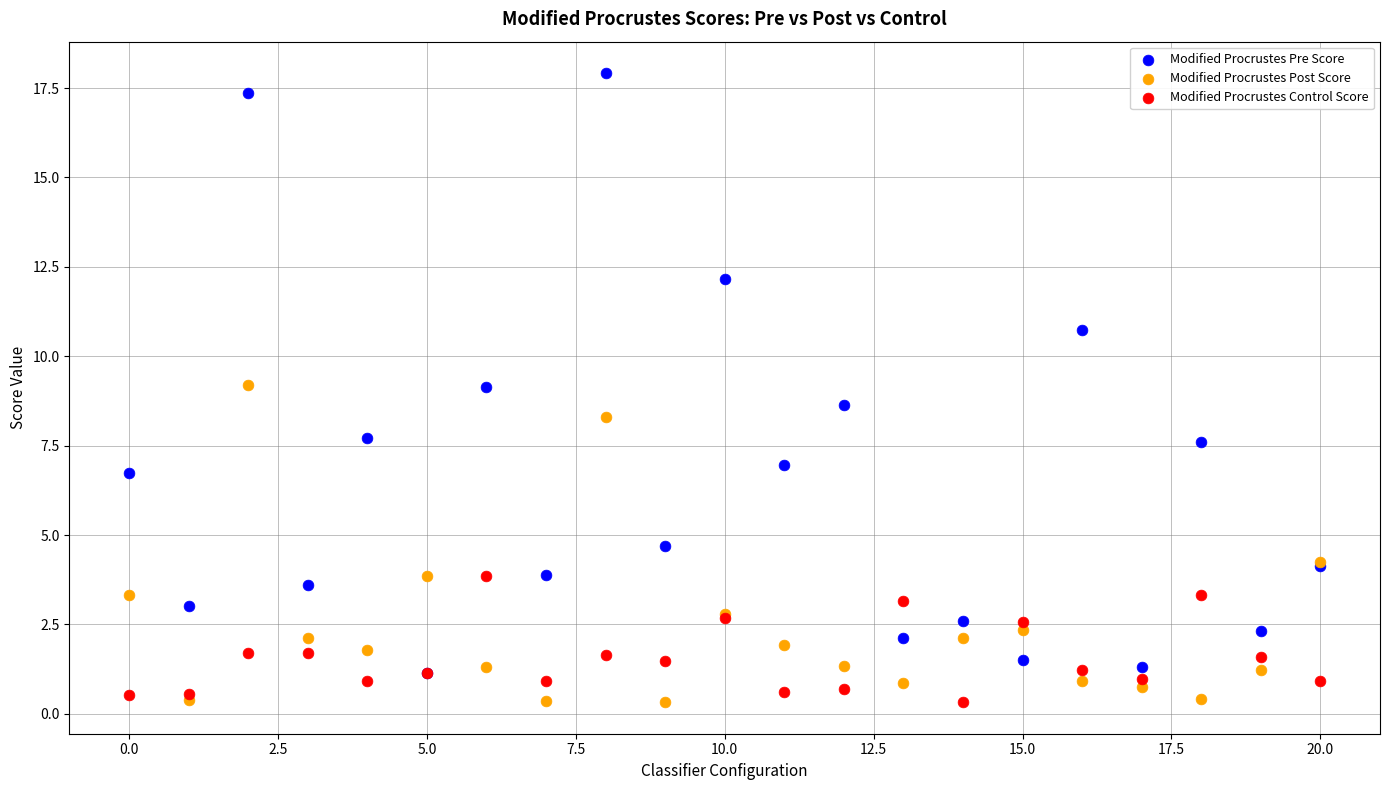

What are all the series names shown in the legend?

Modified Procrustes Pre Score, Modified Procrustes Post Score, Modified Procrustes Control Score